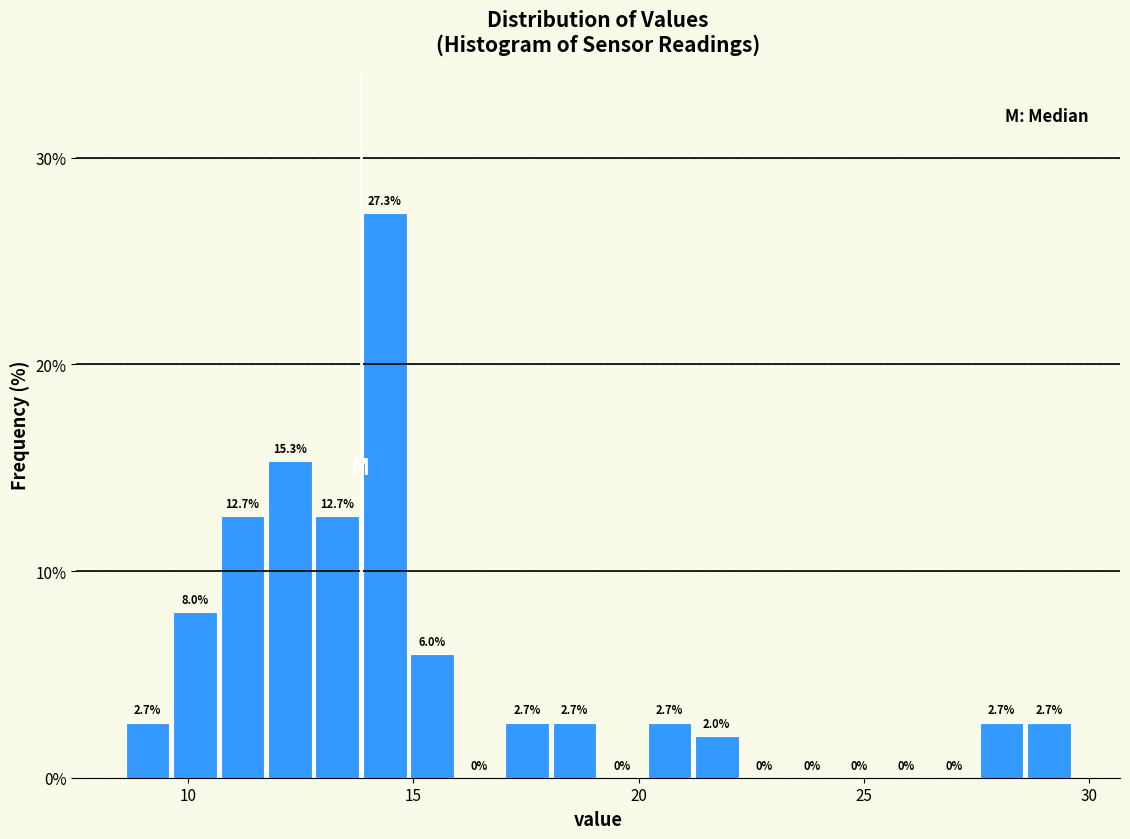

Around what value on the x-axis is the tallest bar? Give the approximate position of its centre, as read against the axis.

14.5